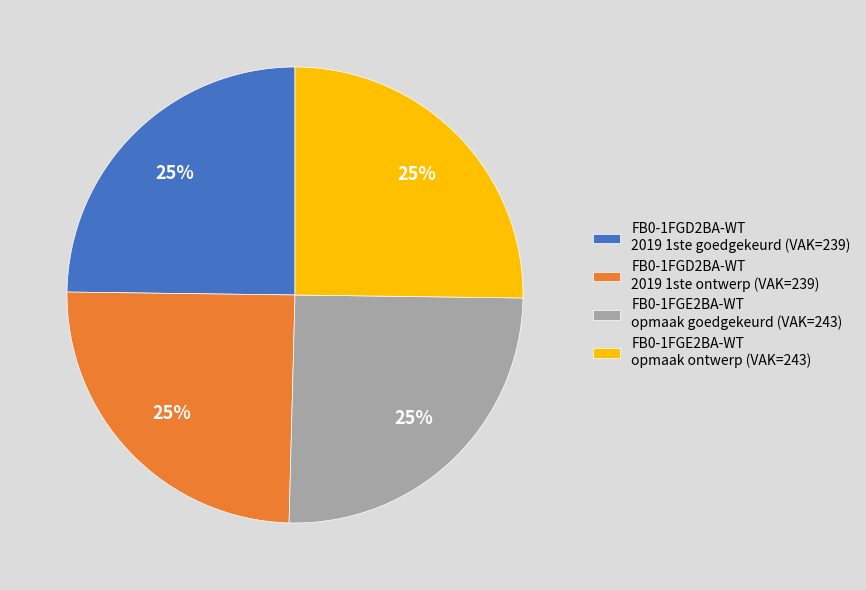

Approximately how many times larger is the value at FB0-1FGE2BA-WT opmaak goedgekeurd (VAK=243) compared to FB0-1FGD2BA-WT 2019 1ste goedgekeurd (VAK=239)?

1.0